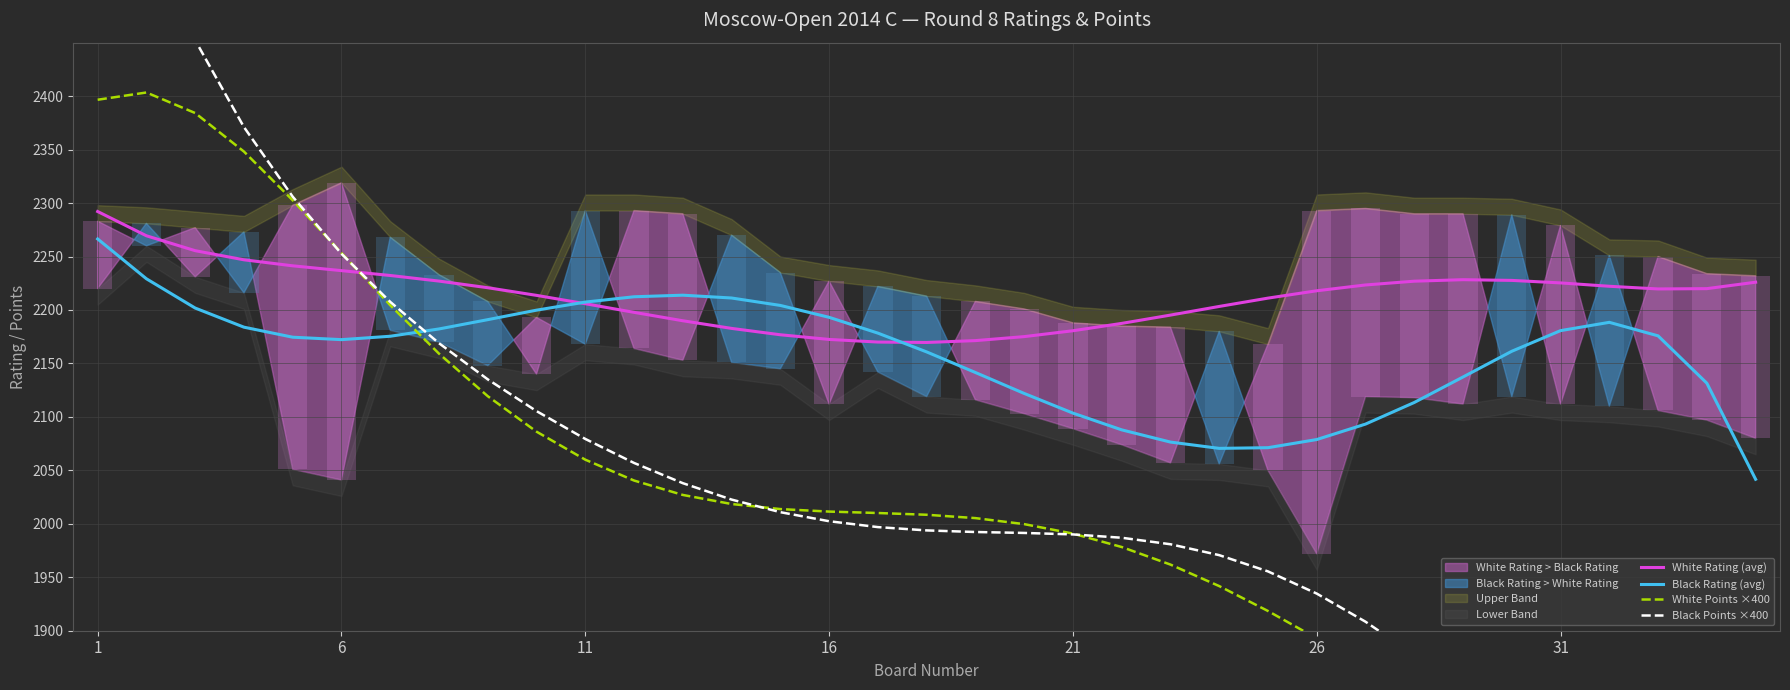

Which series changed the most between 14 and 29?

White Points ×400